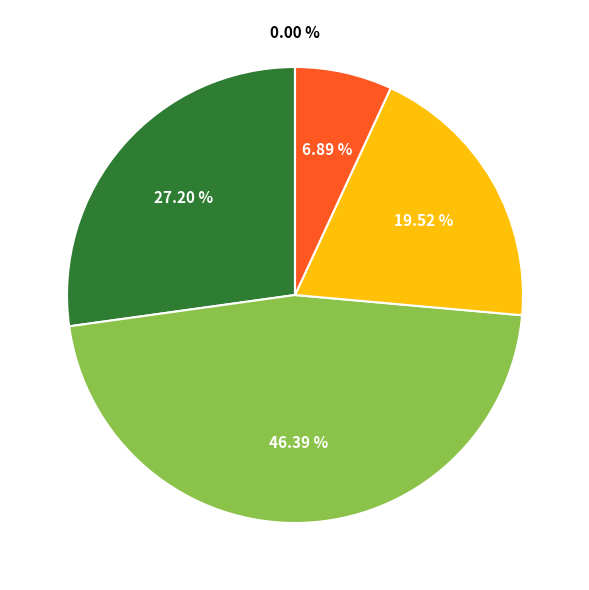

Does any single category account for the majority?

No